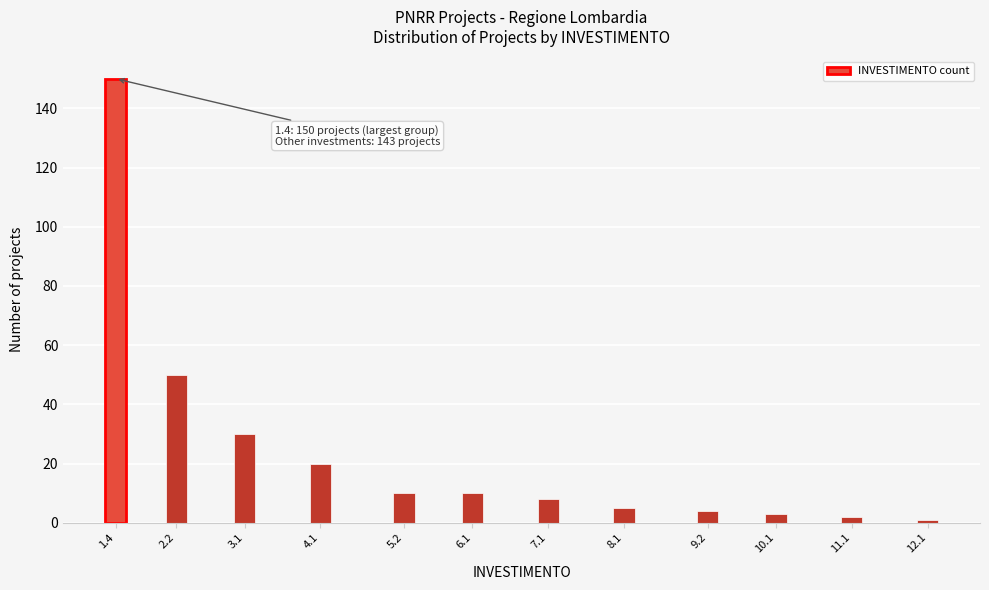

Reading left to right, what are all the values shown in this chart?

1.4=150	2.2=50	3.1=30	4.1=20	5.2=10	6.1=10	7.1=8	8.1=5	9.2=4	10.1=3	11.1=2	12.1=1